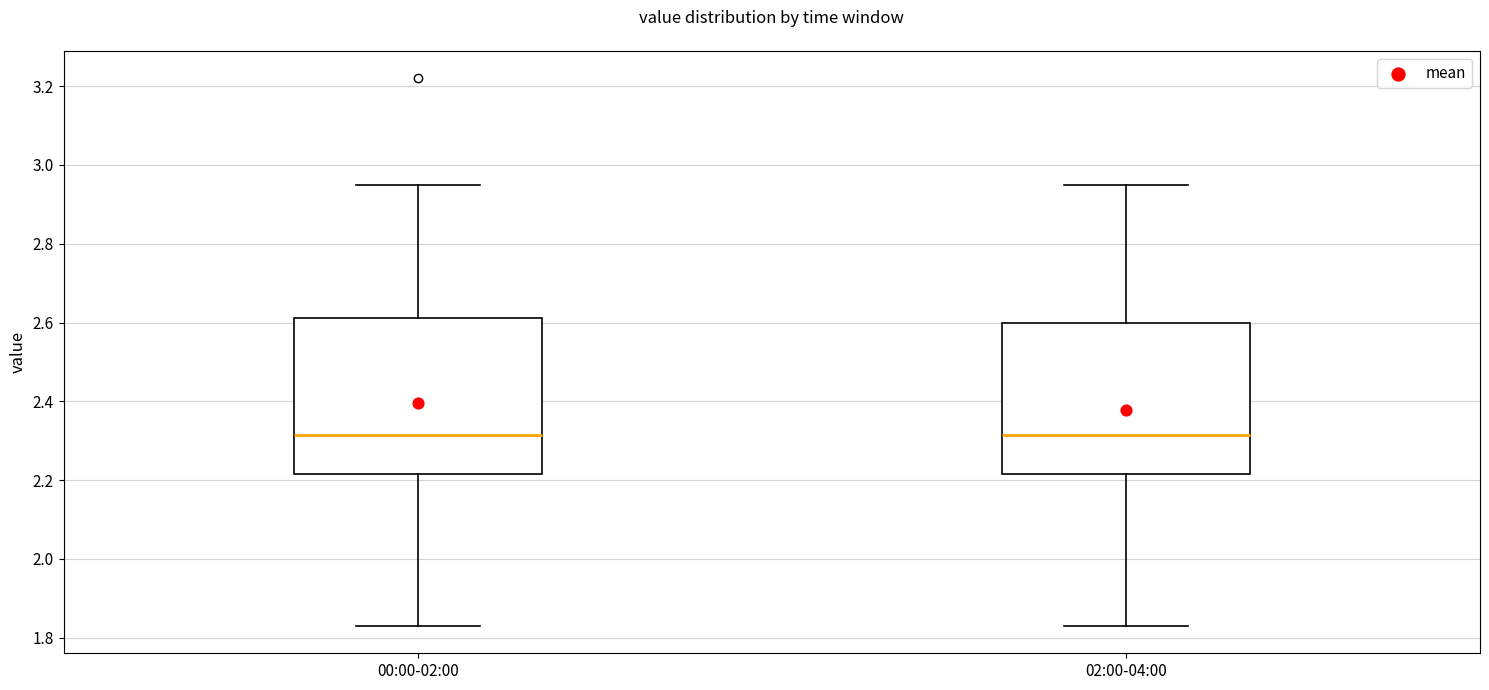

Where is the lower edge of the box for 00:00-02:00 on the y-axis? The values are not printed on the chart, so give them approximately, as read against the axis.

2.22